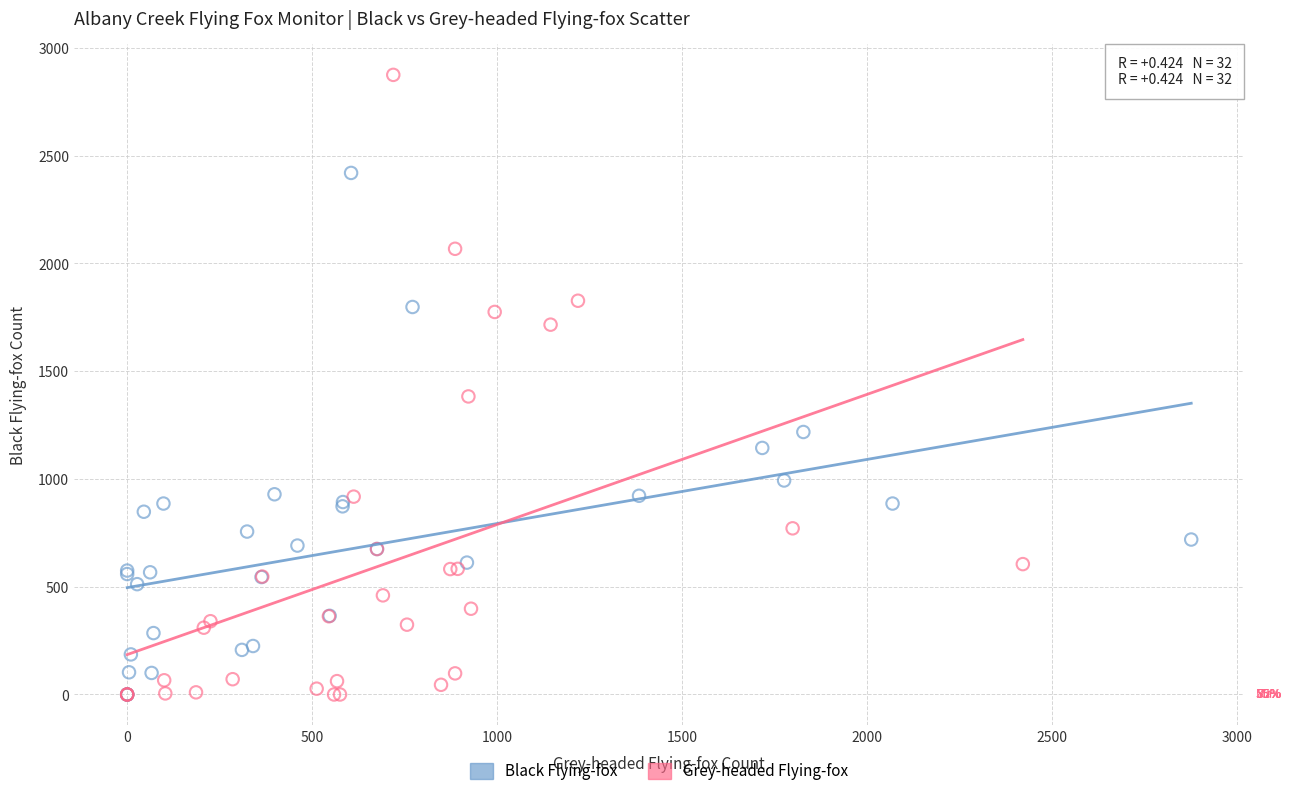

Which series reaches the maximum Y coordinate?

Grey-headed Flying-fox